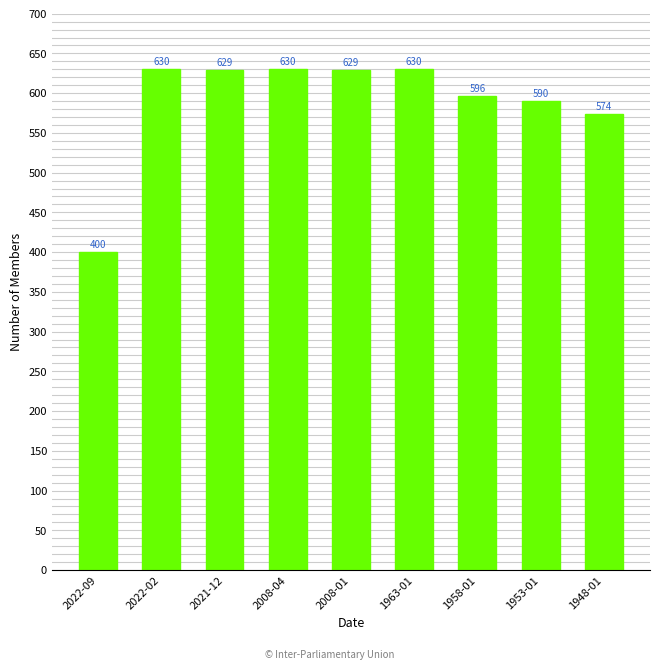

What position from the left is 2021-12?

3